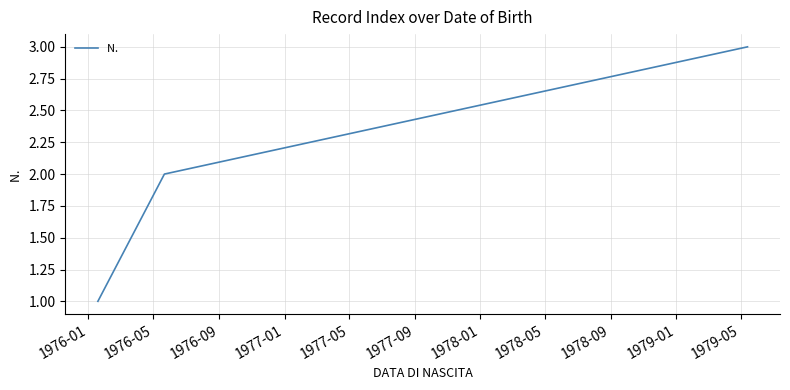

What is the maximum value shown in the chart?

3